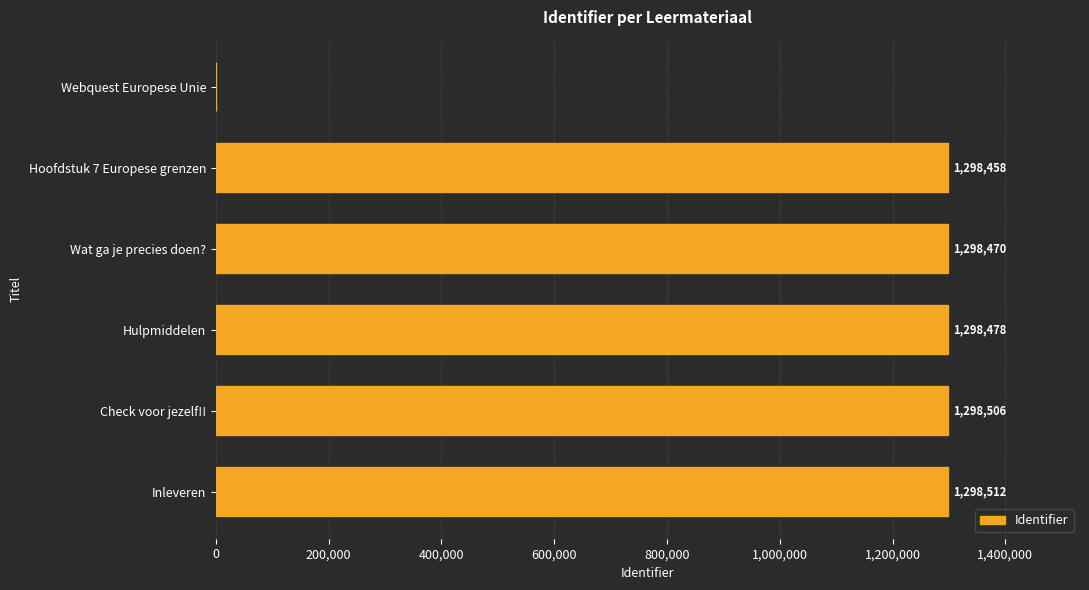

How many series are shown in this chart?

1